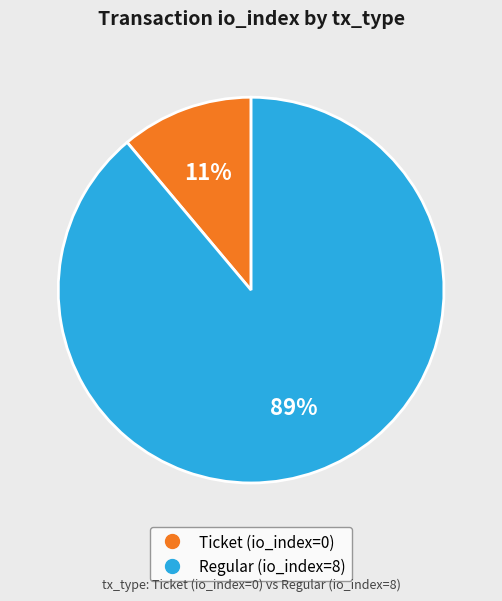

How many segments does this pie chart have?

2